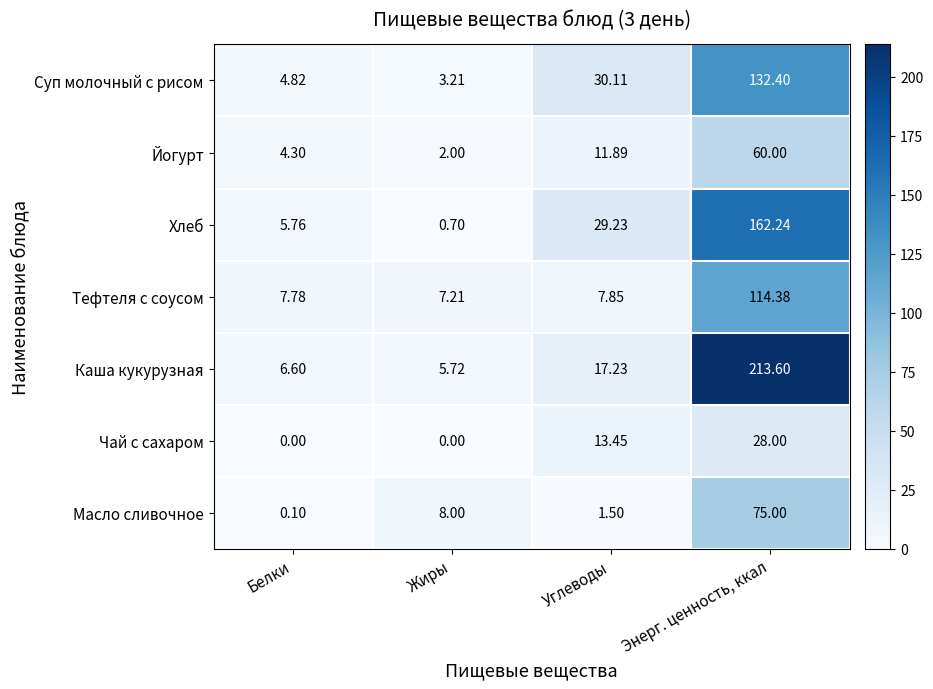

List the series in order of their peak value, lowest first.

Чай с сахаром, Йогурт, Масло сливочное, Тефтеля с соусом, Суп молочный с рисом, Хлеб, Каша кукурузная